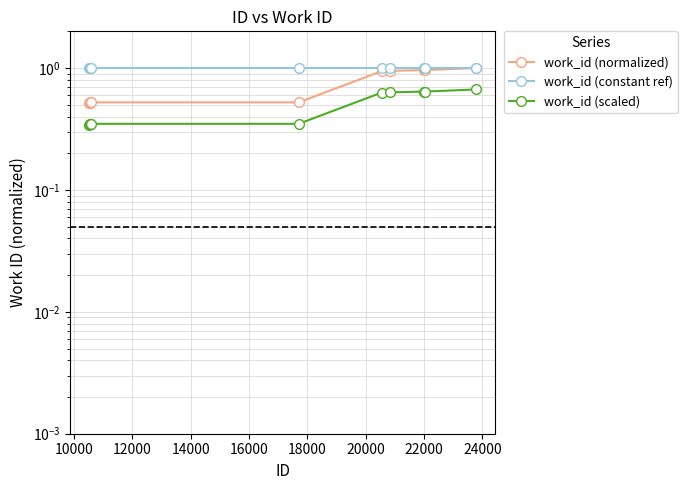

The value of work_id (normalized) at 22000 is 0.3. True or false?

False